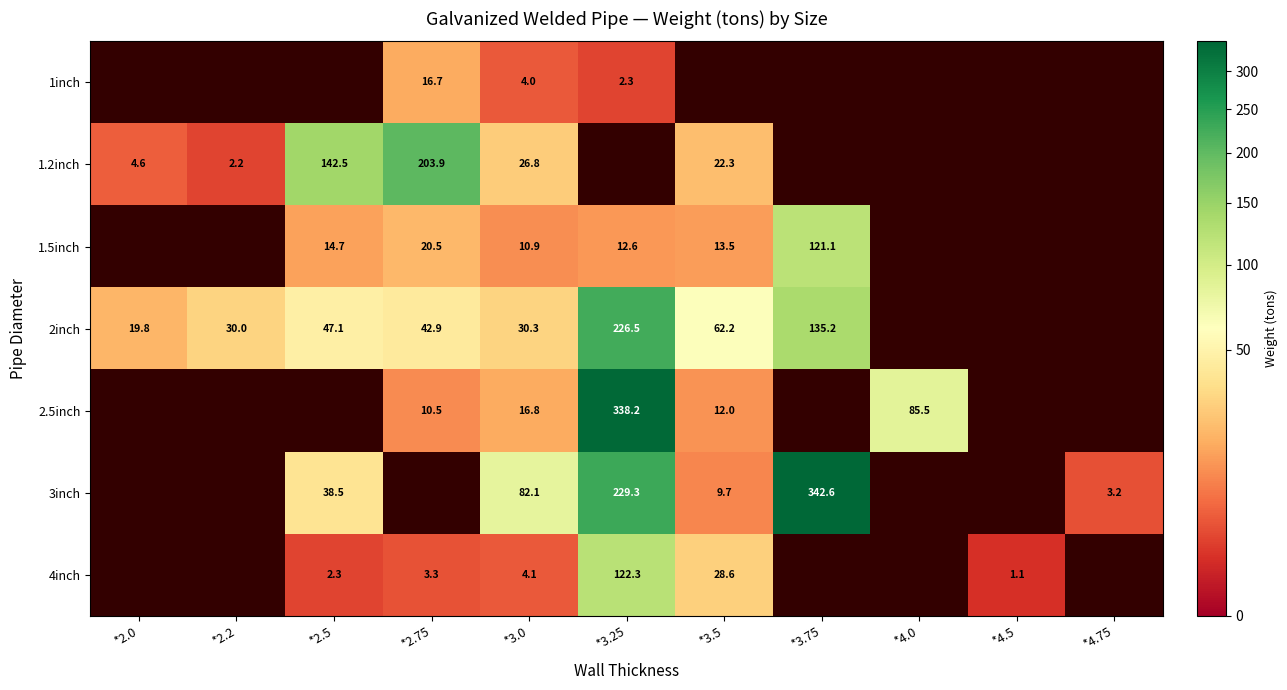

What is the difference between the 2.5inch values at *4.0 and *3.5?

73.5